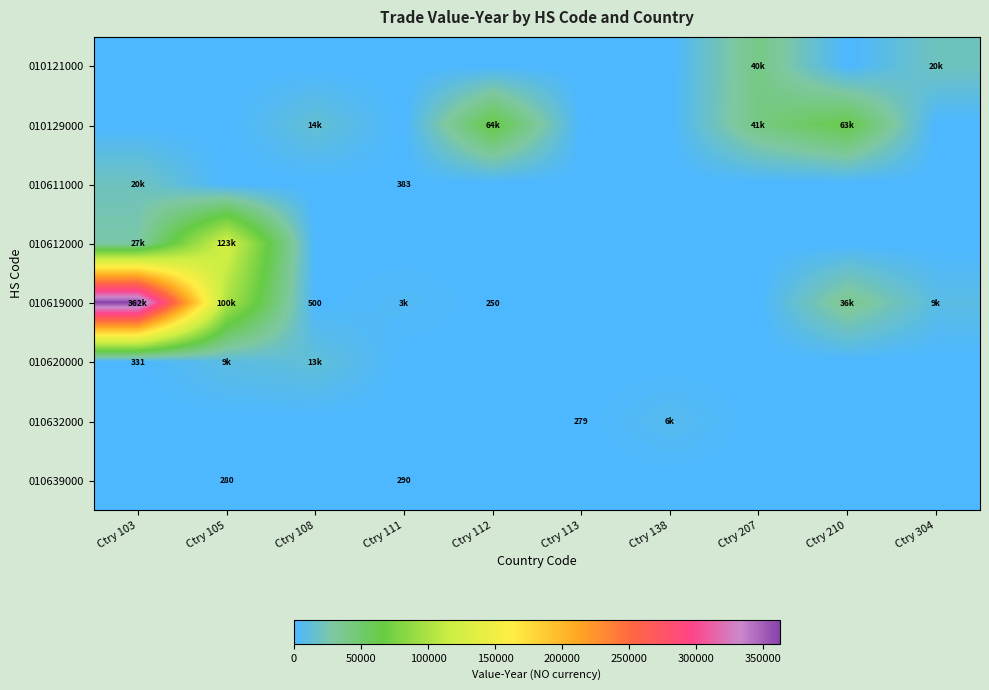

Which series changed the most between Ctry 207 and Ctry 210?

010121000